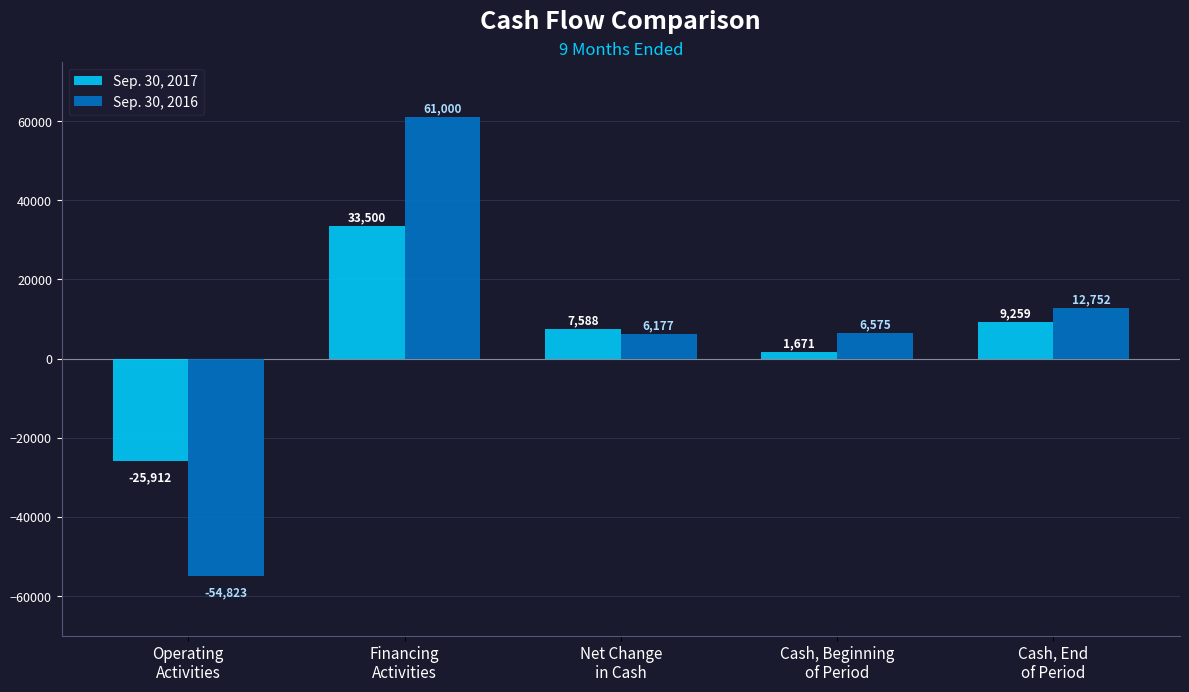

Which series has the widest spread of values?

Sep. 30, 2016